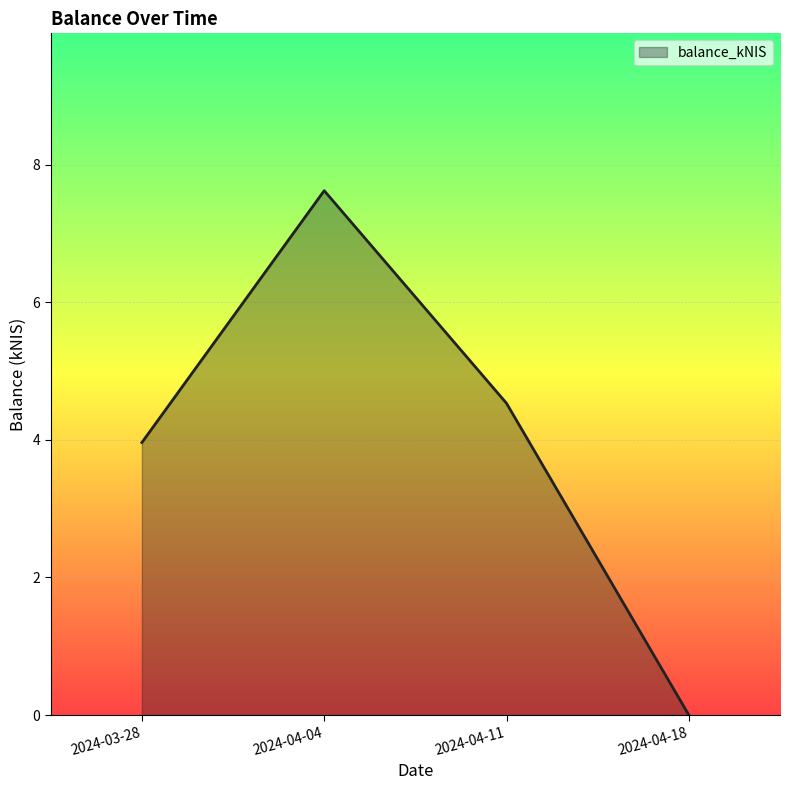

How many lines are shown in the chart?

1